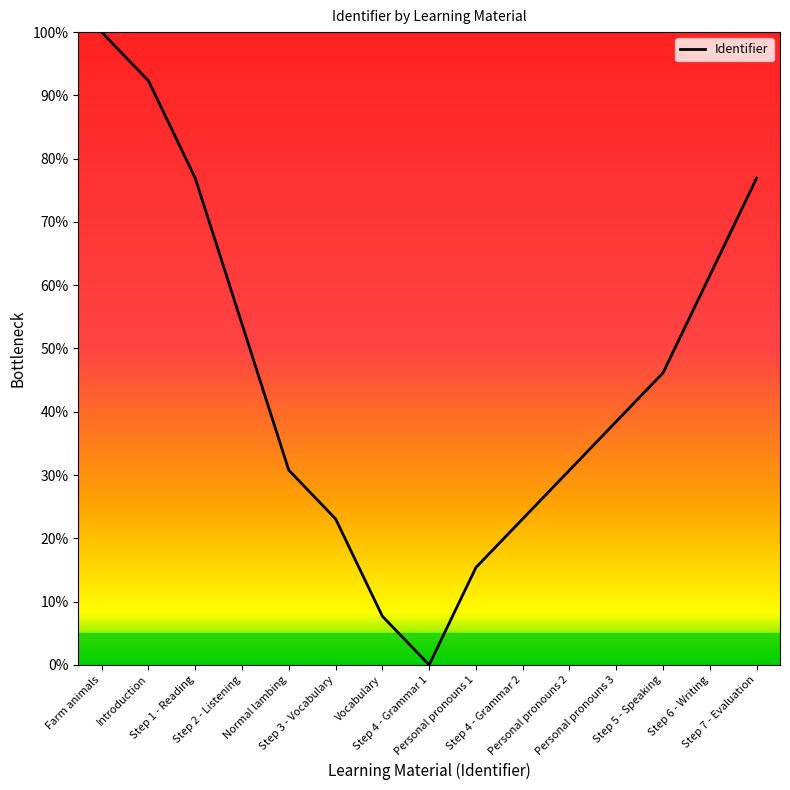

What is the greatest value displayed?

100.0